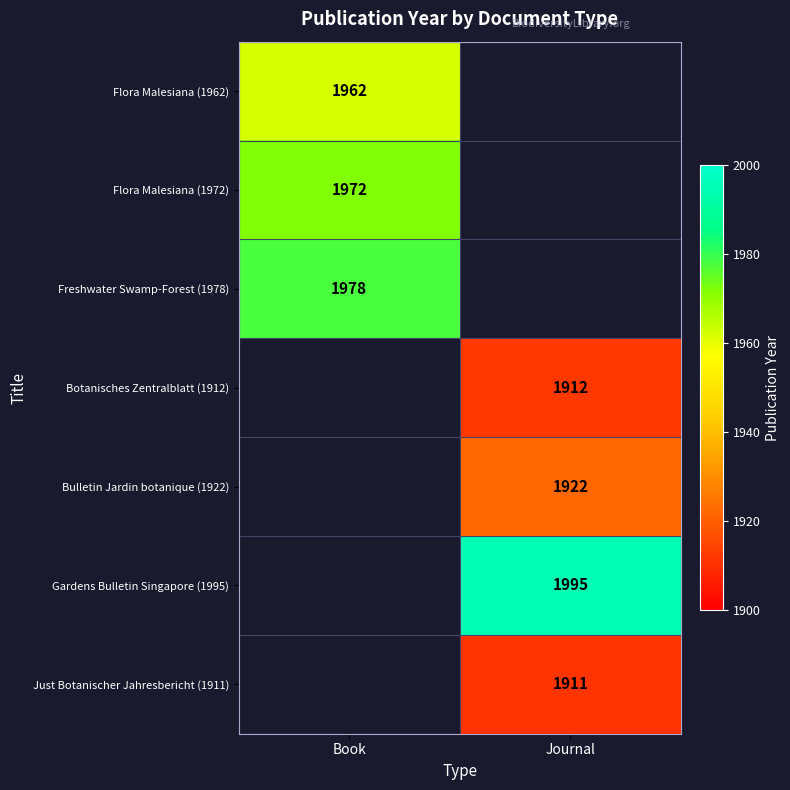

The Freshwater Swamp-Forest (1978) series shows 1978 at Book. True or false?

True